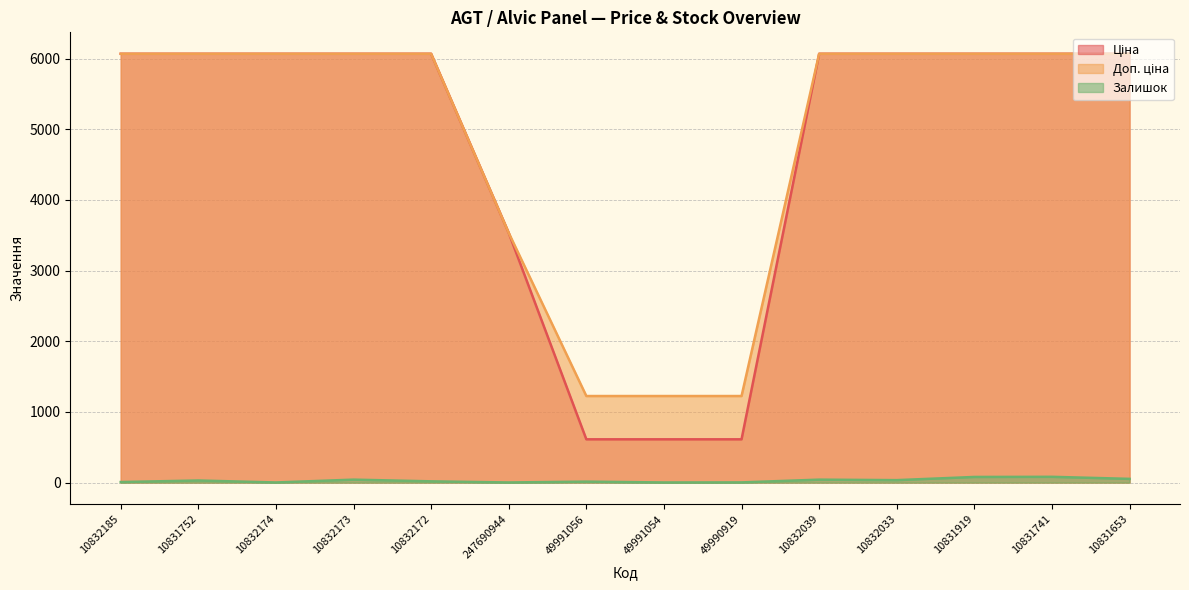

What is the maximum value for Ціна?

6067.2